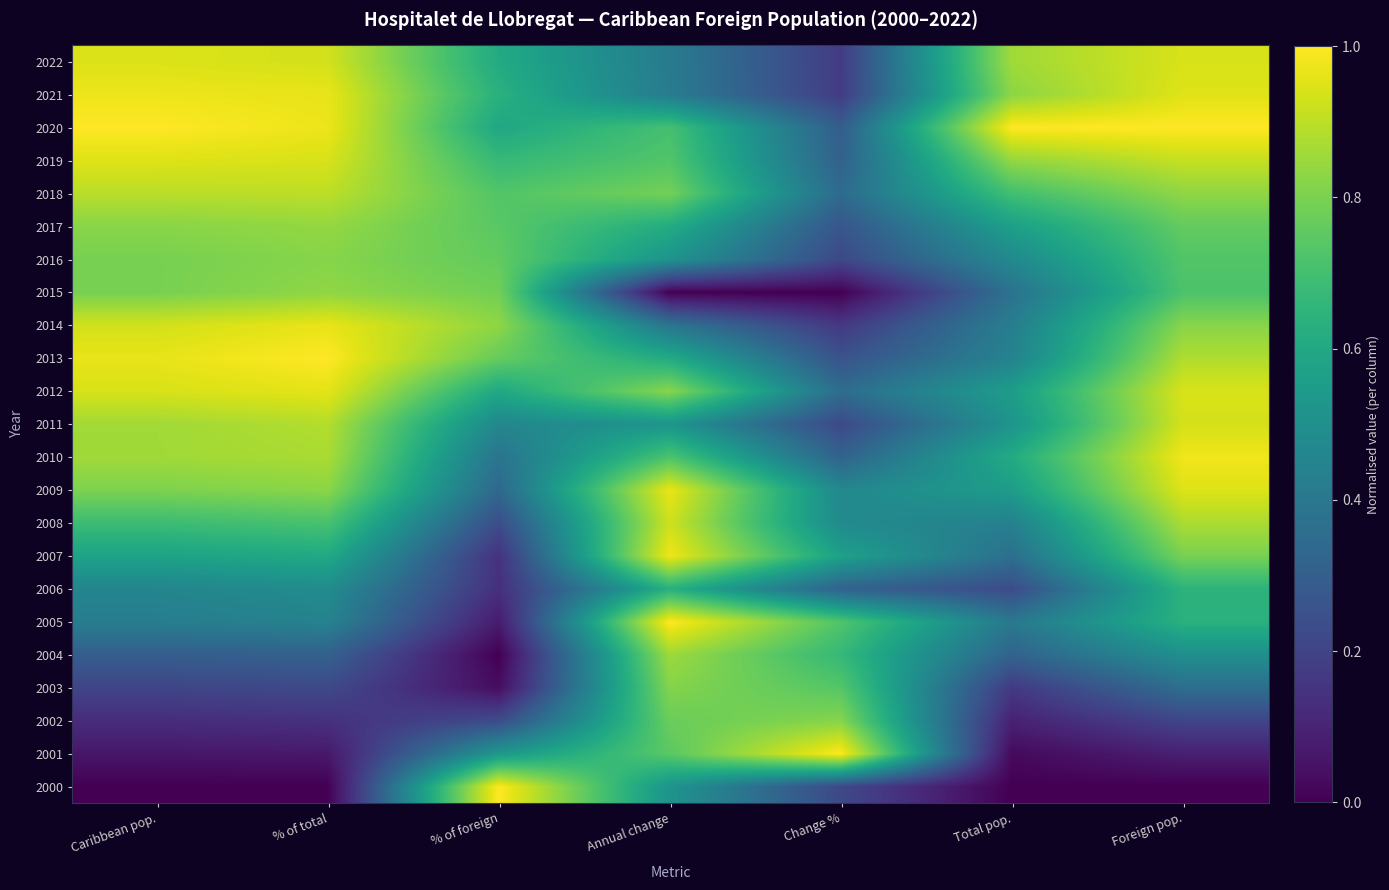

At how many categories does at least one series exceed 0?

7